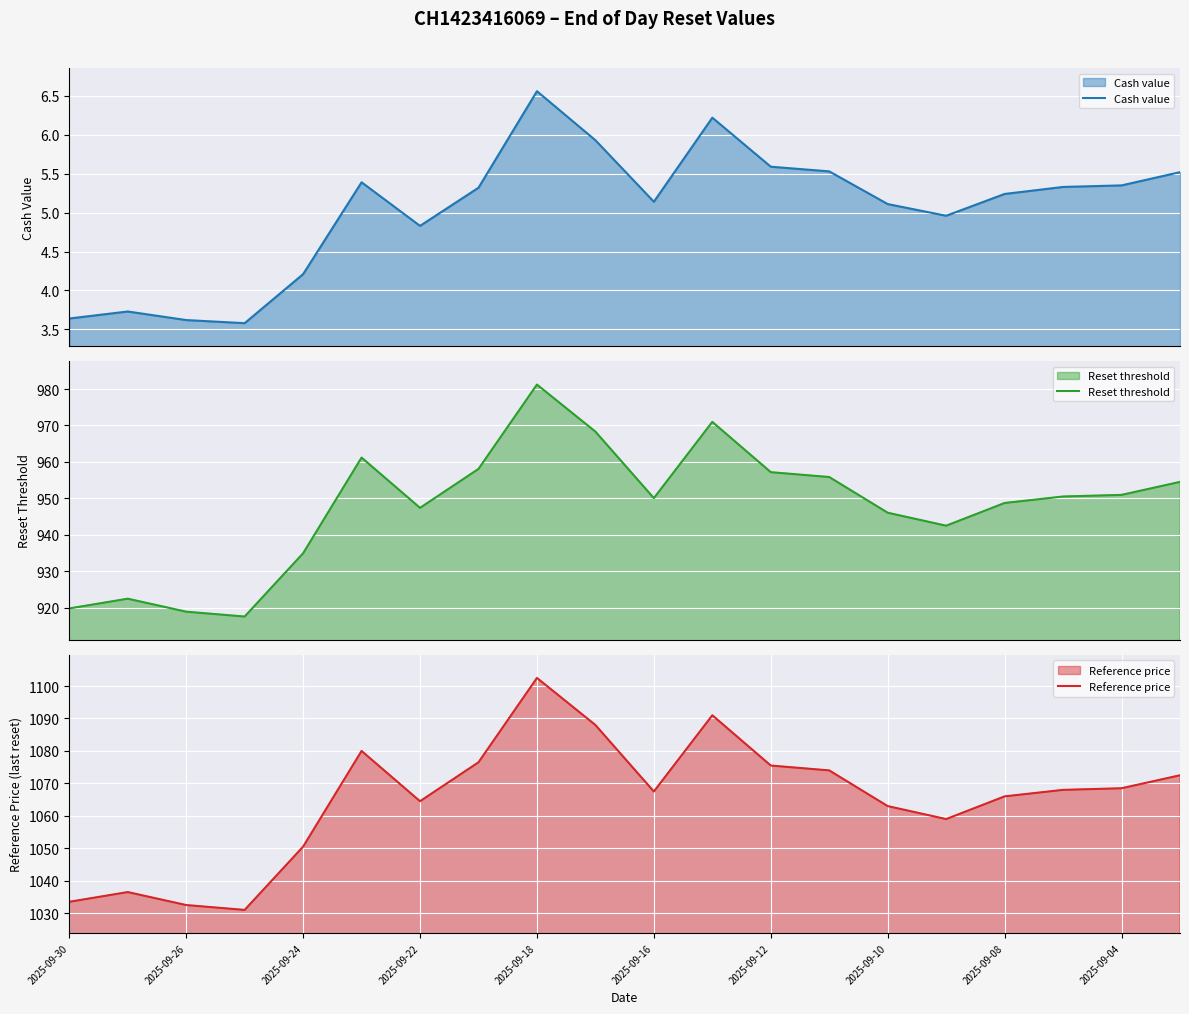

Is it true that Reference price equals 315.0 at 2025-09-30?

False